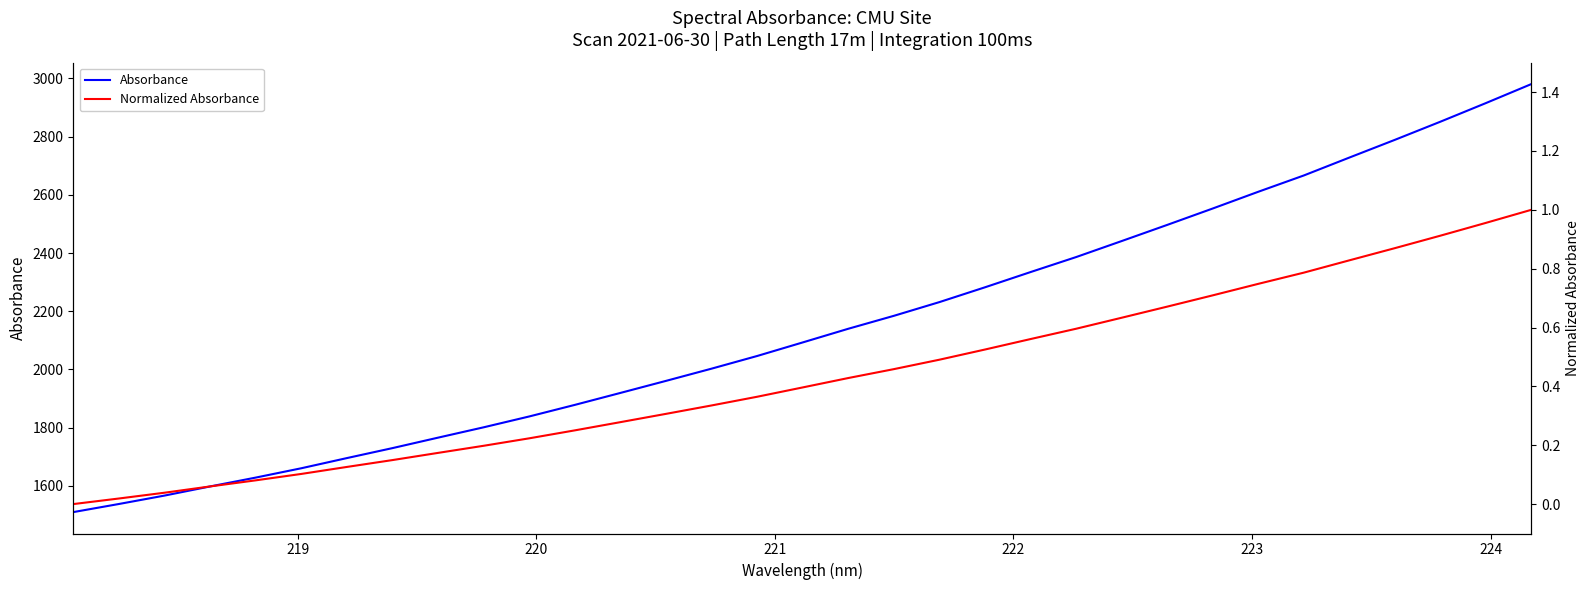

How many categories are shown in the chart?

33